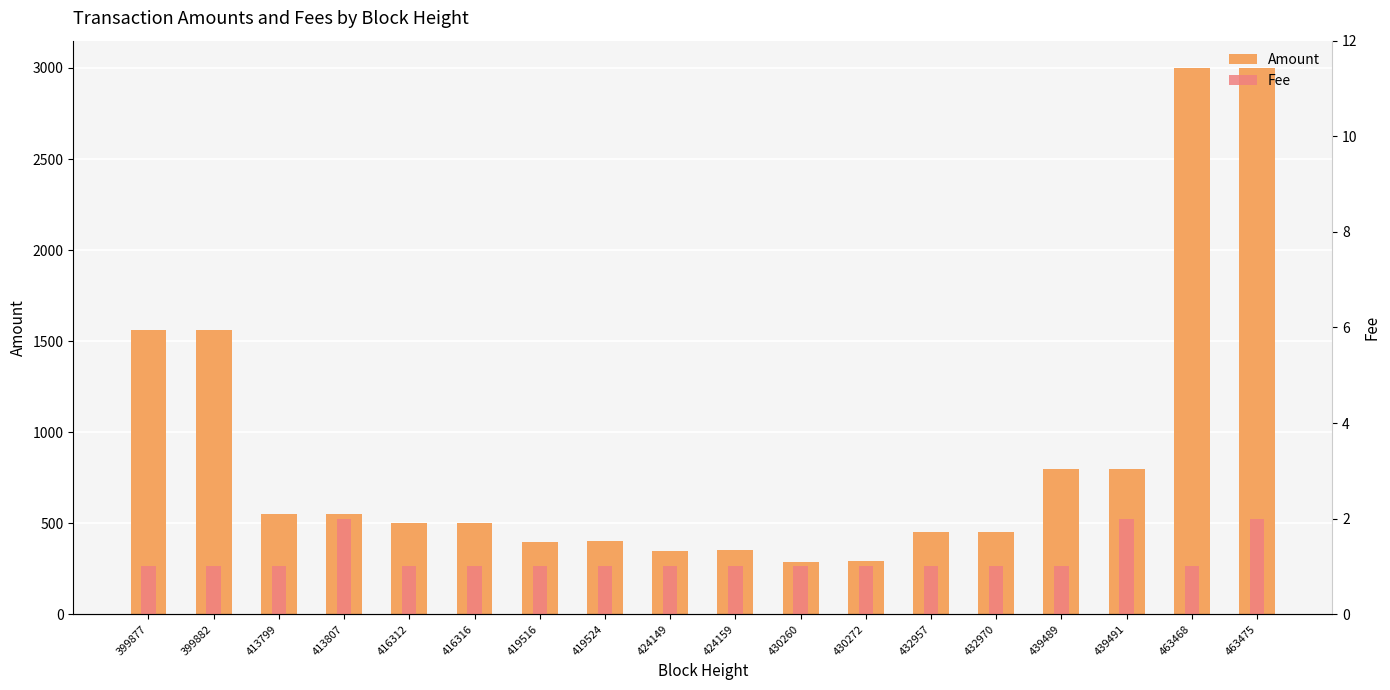

Reading right to left, extract all data points from this chart.

Amount: 463475=3000.0	463468=2999.0	439491=800.0	439489=799.0	432970=450.0	432957=449.0	430272=290.0	430260=289.0	424159=350.0	424149=349.0	419524=400.0	419516=399.0	416316=500.0	416312=499.0	413807=550.0	413799=549.0	399882=1559.4	399877=1558.4
Fee: 463475=2.0	463468=1.0	439491=2.0	439489=1.0	432970=1.0	432957=1.0	430272=1.0	430260=1.0	424159=1.0	424149=1.0	419524=1.0	419516=1.0	416316=1.0	416312=1.0	413807=2.0	413799=1.0	399882=1.0	399877=1.0